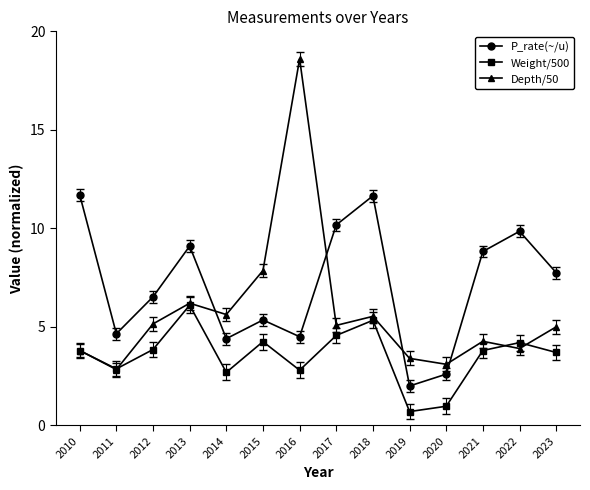

What is the value of the Depth/50 point at the 10th from the left?

3.4